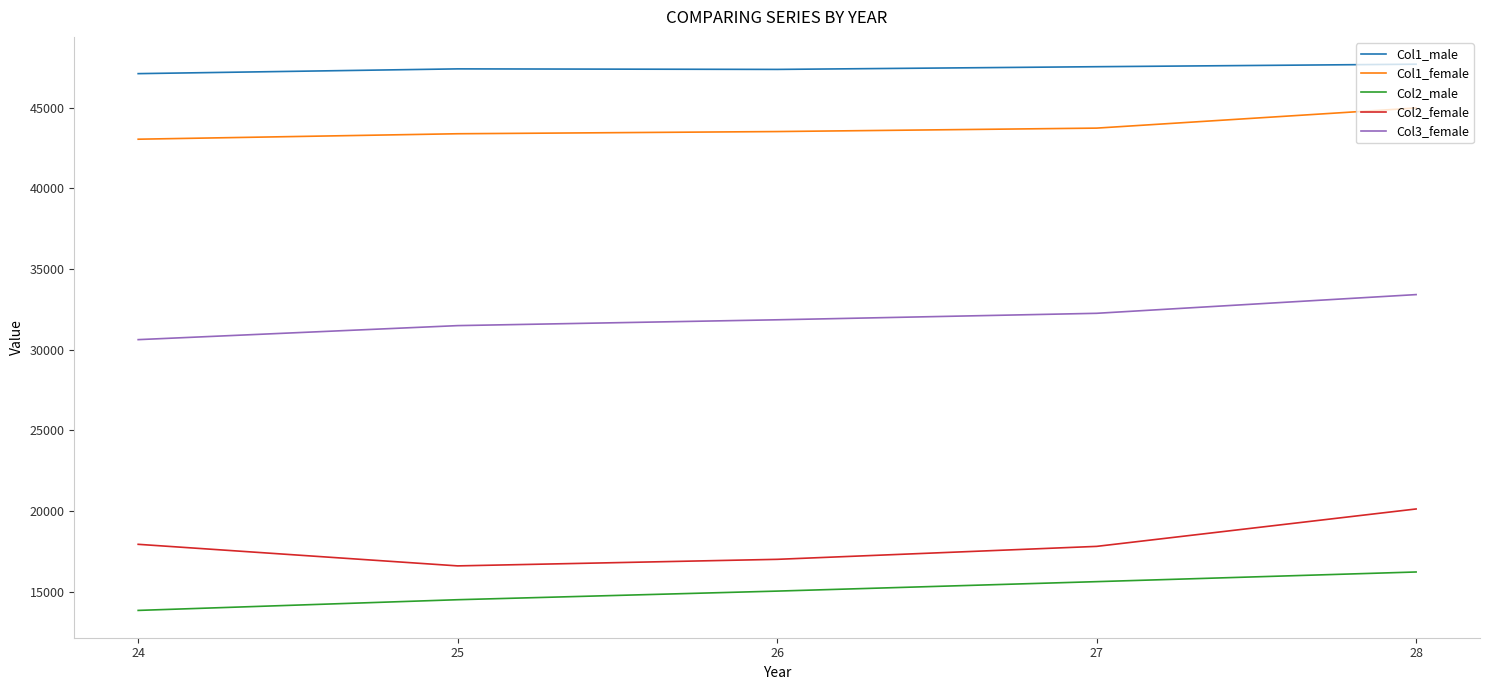

What is the sum of all Col2_female values?

89435